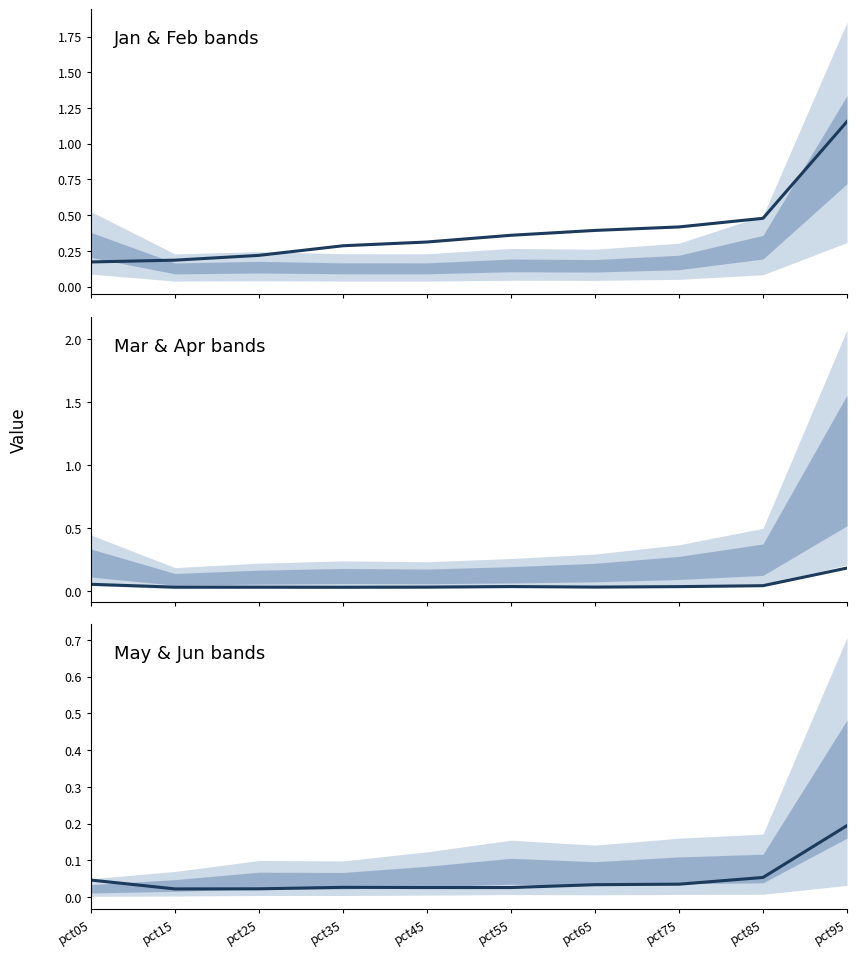

How many distinct data groups are displayed?

3